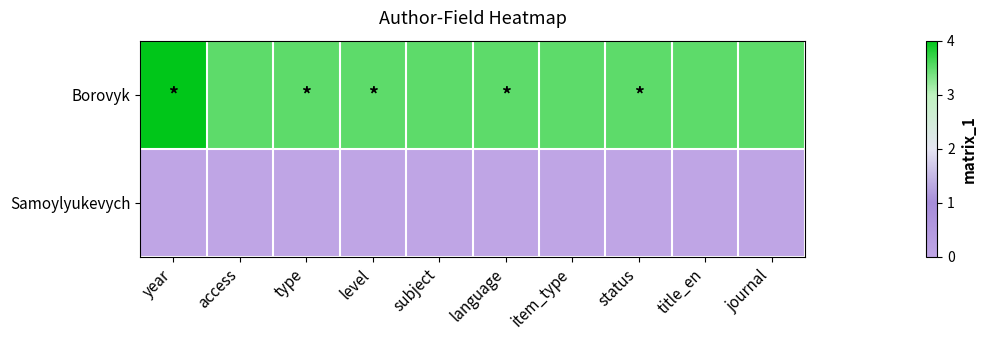

What is the difference between the highest and lowest values at year?

4.0